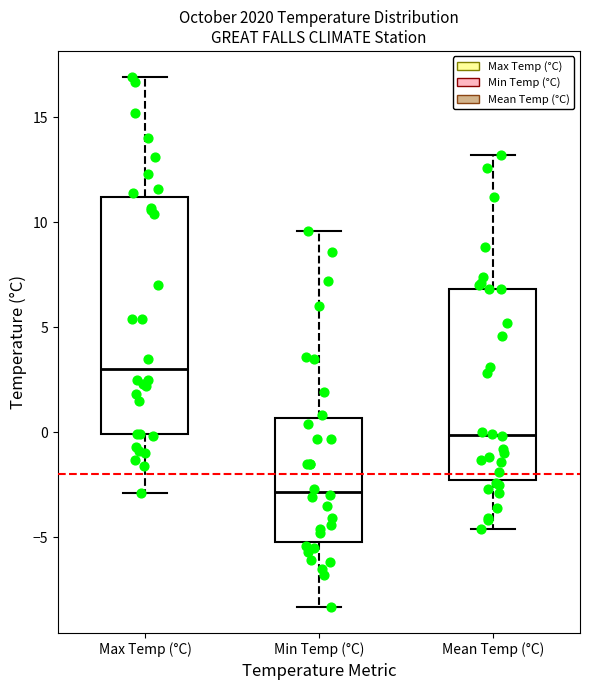

Reading left to right, read every box against the y-axis: the position of its median line, the range the box covers, and the ends of its whiskers. The values are not printed on the chart, so give them approximately, as read against the axis.

Max Temp (°C): median 3.0, box 0.0 to 11.0, whiskers -3.0 to 17.0
Min Temp (°C): median -3.0, box -5.0 to 0.5, whiskers -8.5 to 9.5
Mean Temp (°C): median 0.0, box -2.5 to 7.0, whiskers -4.5 to 13.0